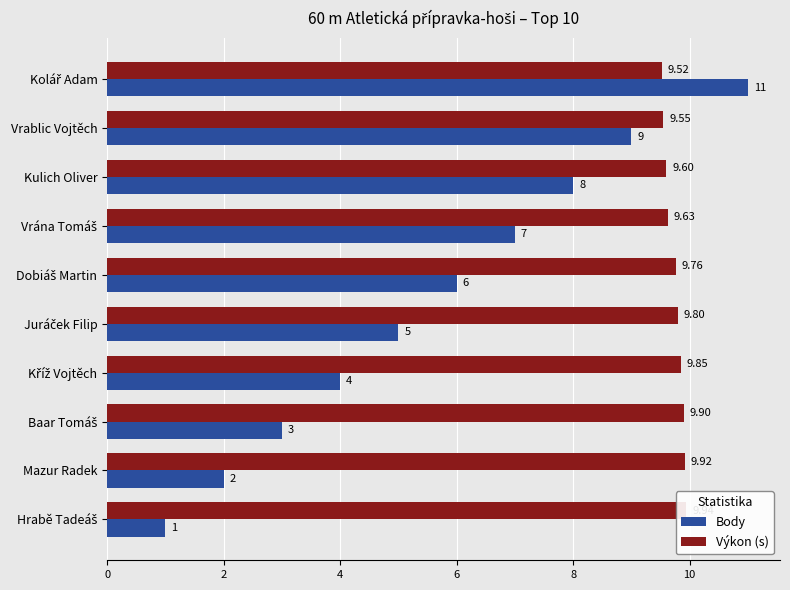

Which series has the largest range (max minus min)?

Body